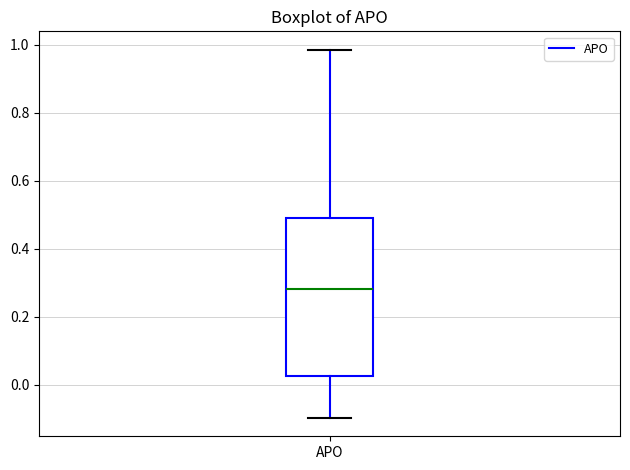

Read this box plot against the y-axis: the position of the median line, the range covered by the box, and the ends of both whiskers. The values are not printed on the chart, so give them approximately, as read against the axis.

median 0.28, box 0.02 to 0.48, whiskers -0.10 to 0.98